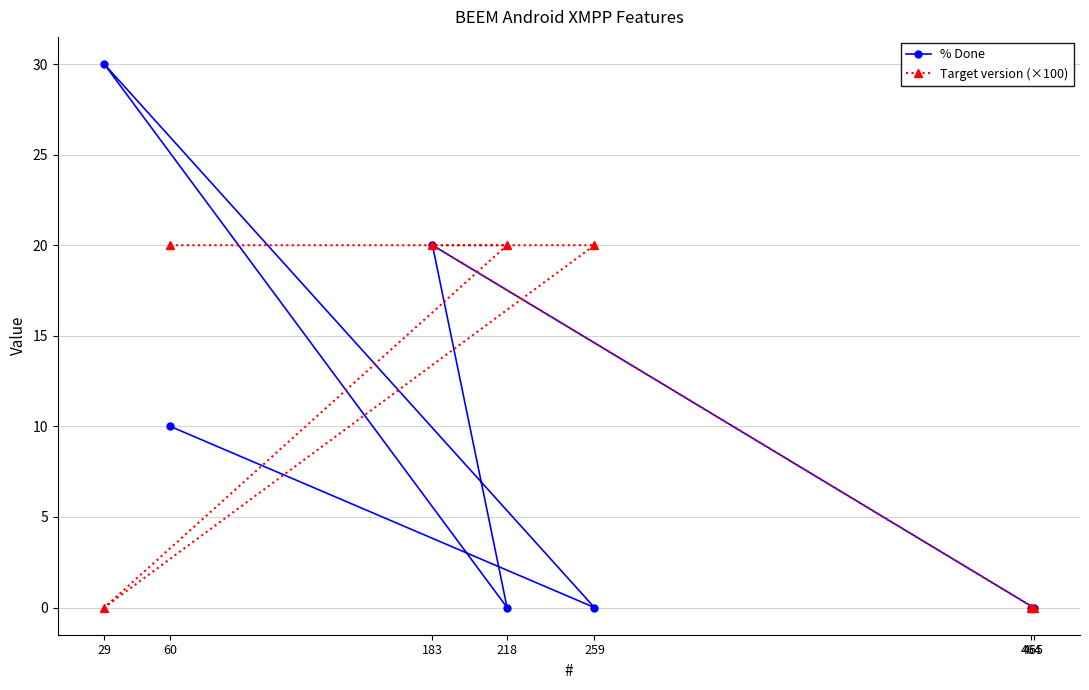

Count the Target version (×100) values in the range 0 to 20.

7